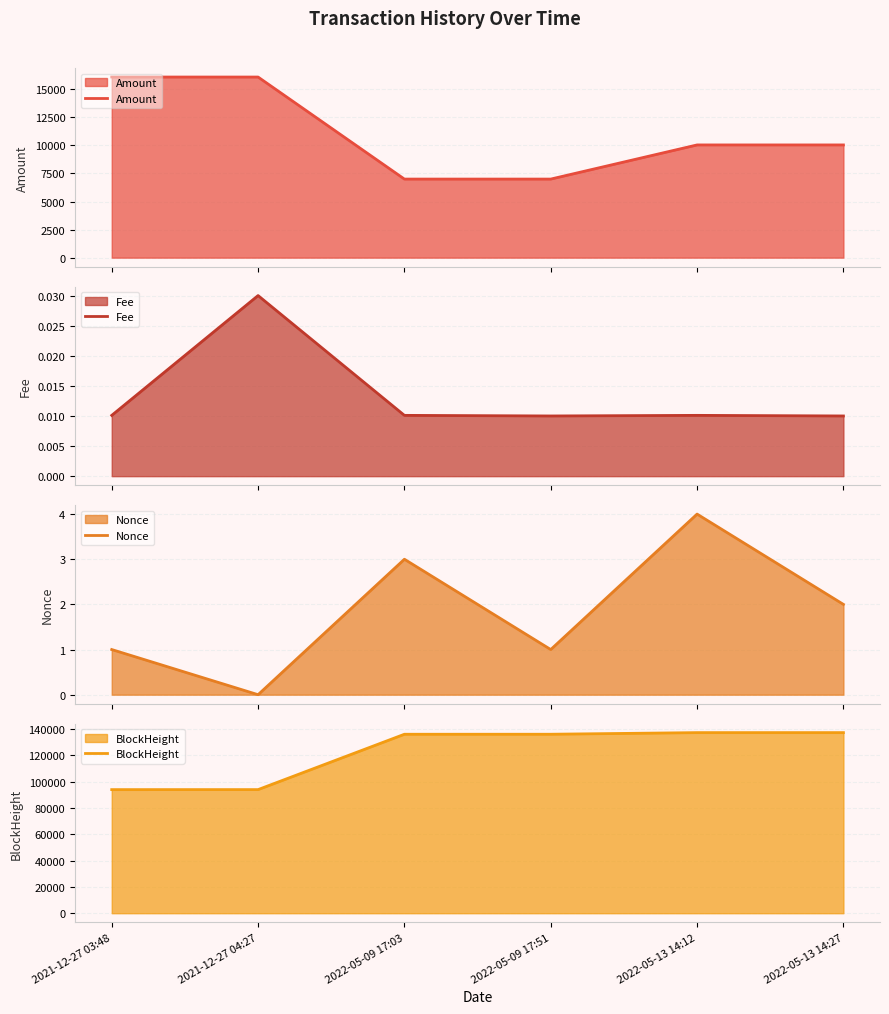

What are all the series names shown in the legend?

Amount, Fee, Nonce, BlockHeight